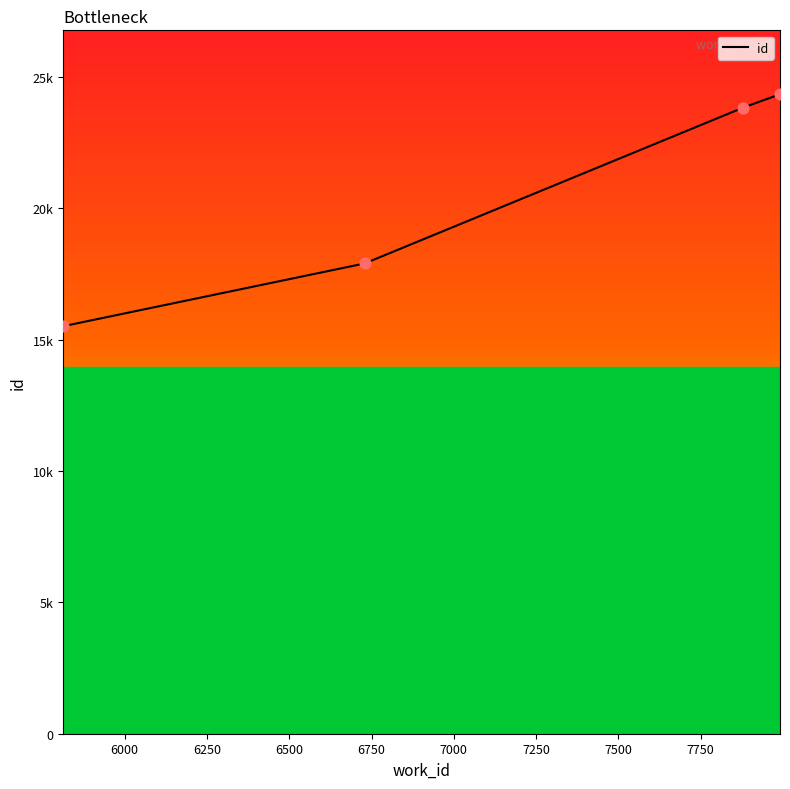

What is the change in value from 5813 to 7879?

+8324